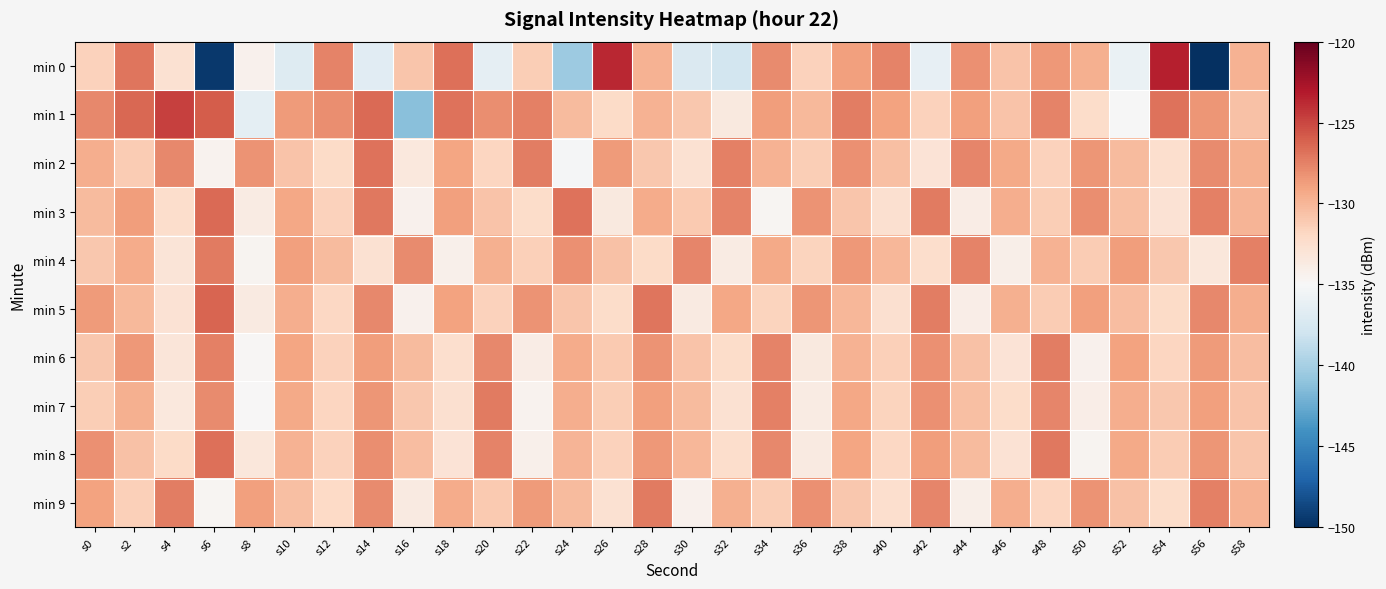

What is the total value across all series at s8?

-1333.0